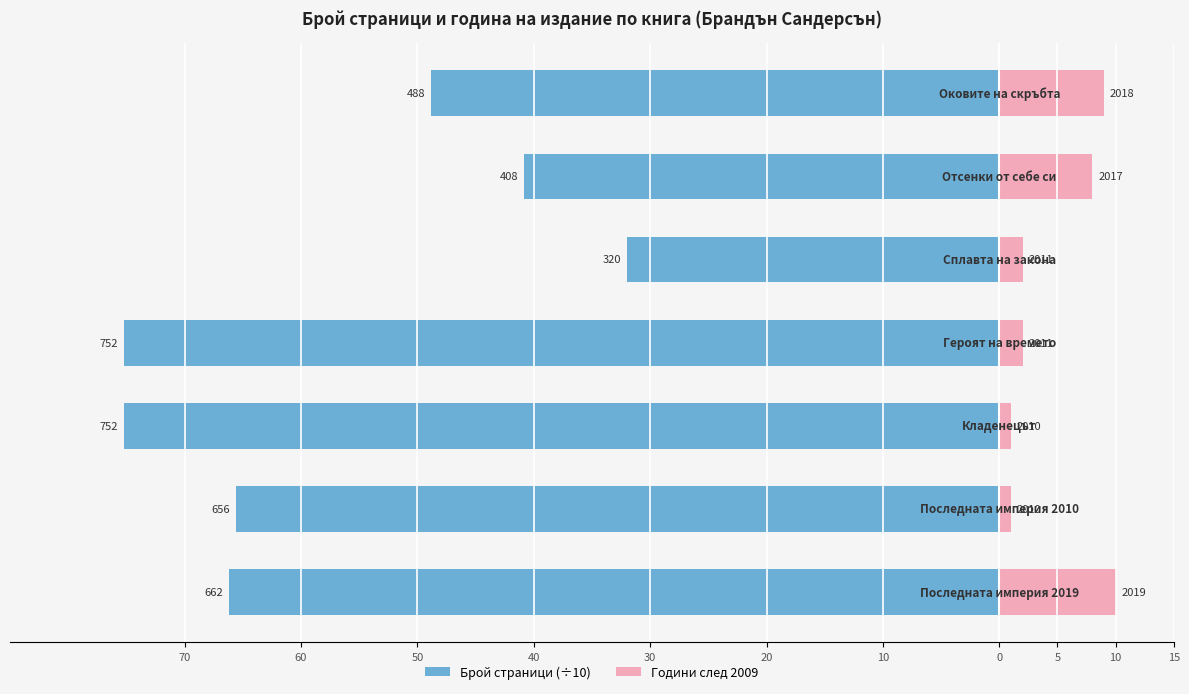

What are all the series names shown in the legend?

Брой страници (÷10), Години след 2009